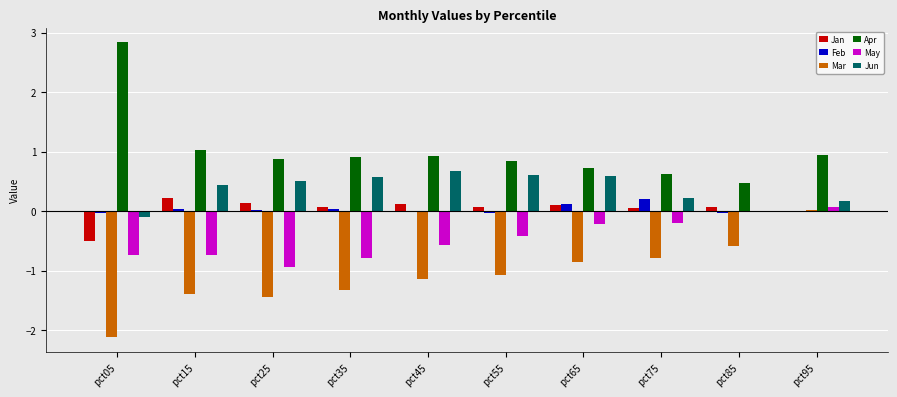

Count the number of categories in the chart.

10